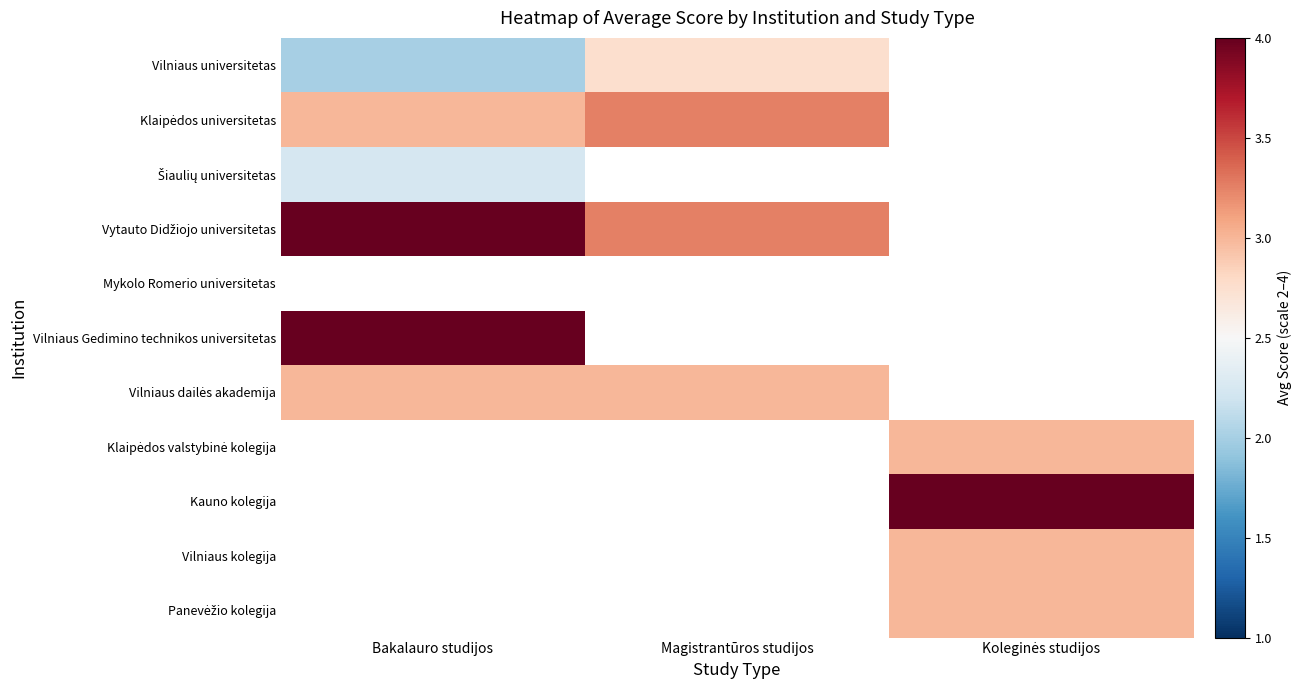

What is the spread (max minus min) of values at Magistrantūros studijos?

0.5